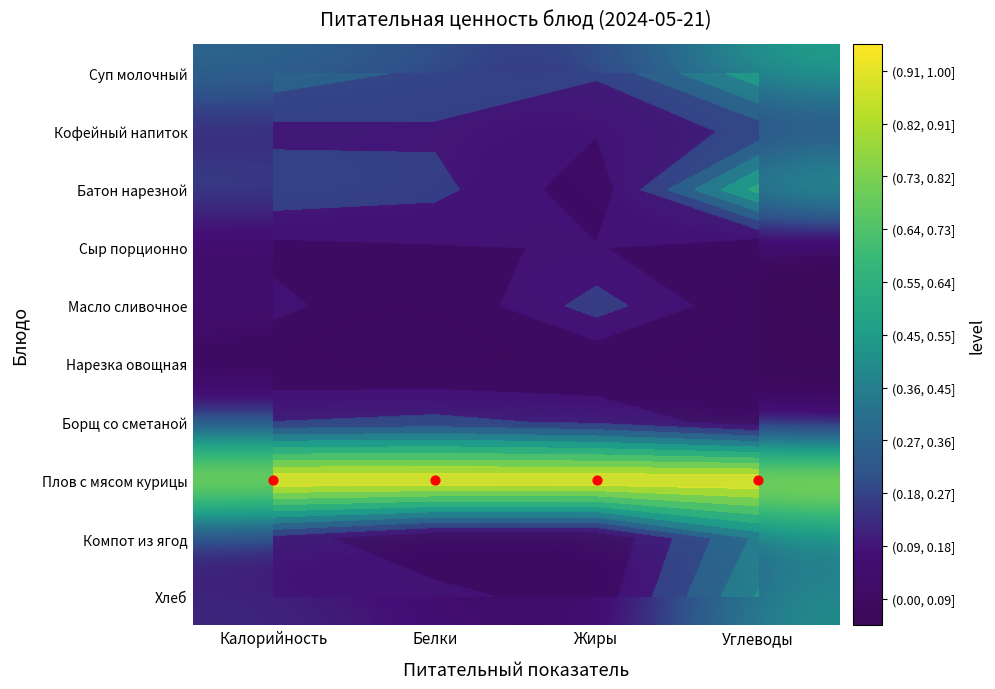

The value of Борщ со сметаной at Жиры is 0.2. True or false?

False